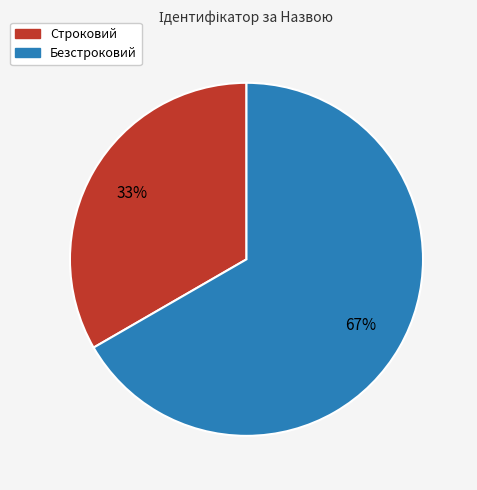

Between Строковий and Безстроковий, which is larger?

Безстроковий